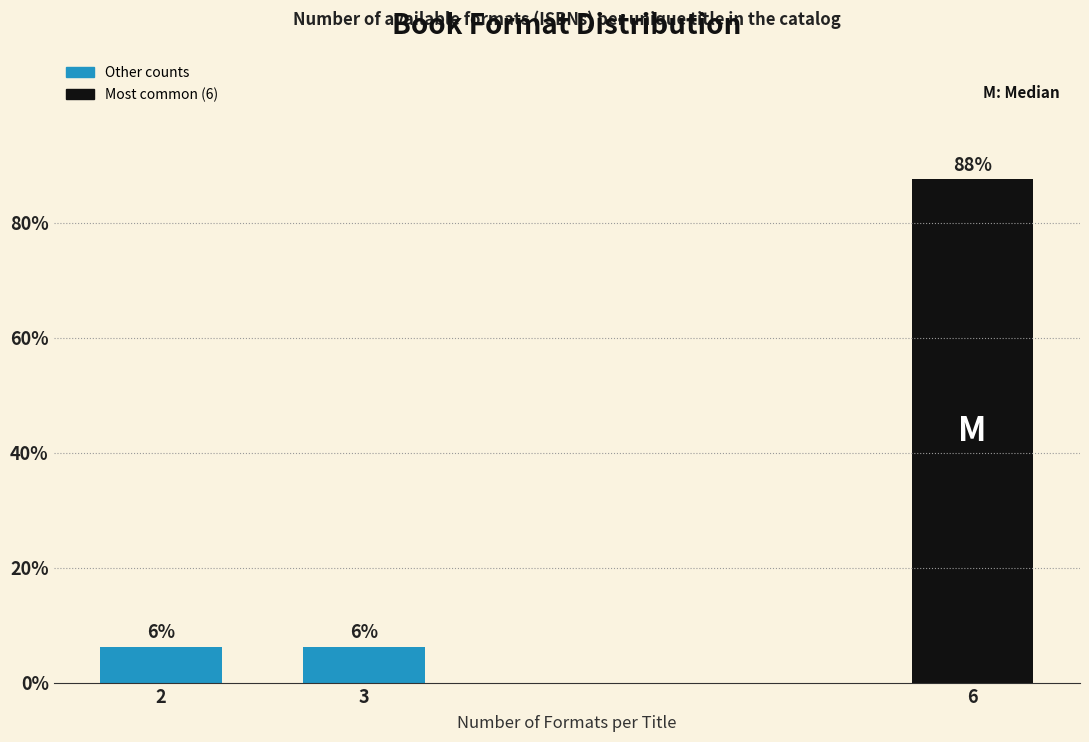

How many bars are there in total?

3